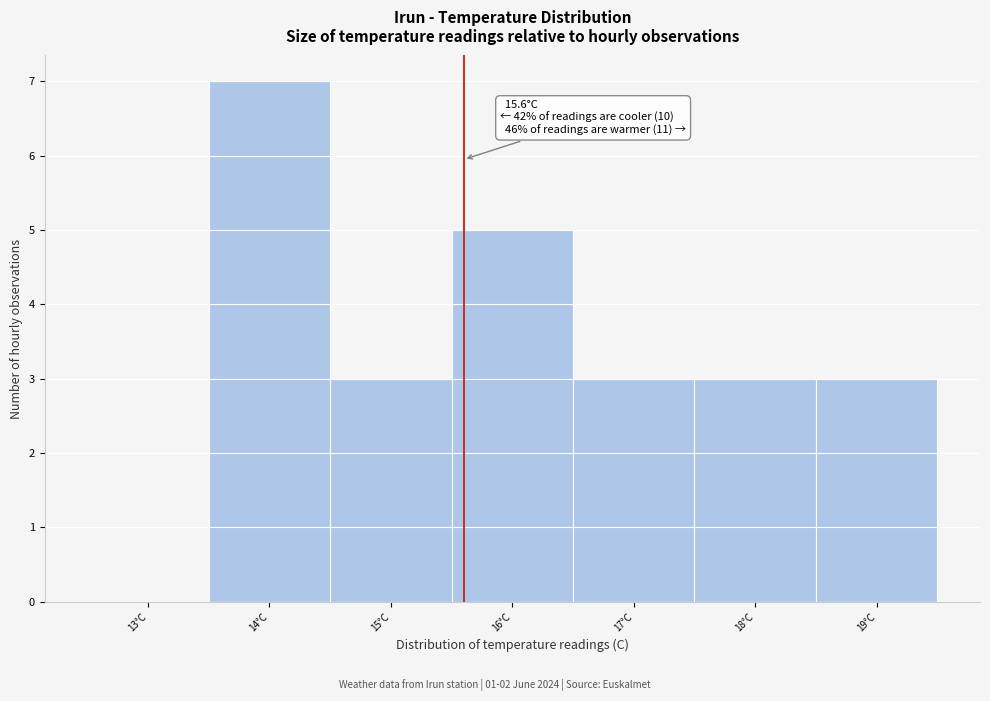

Which range on the x-axis has the tallest bar?

13.5 to 14.5